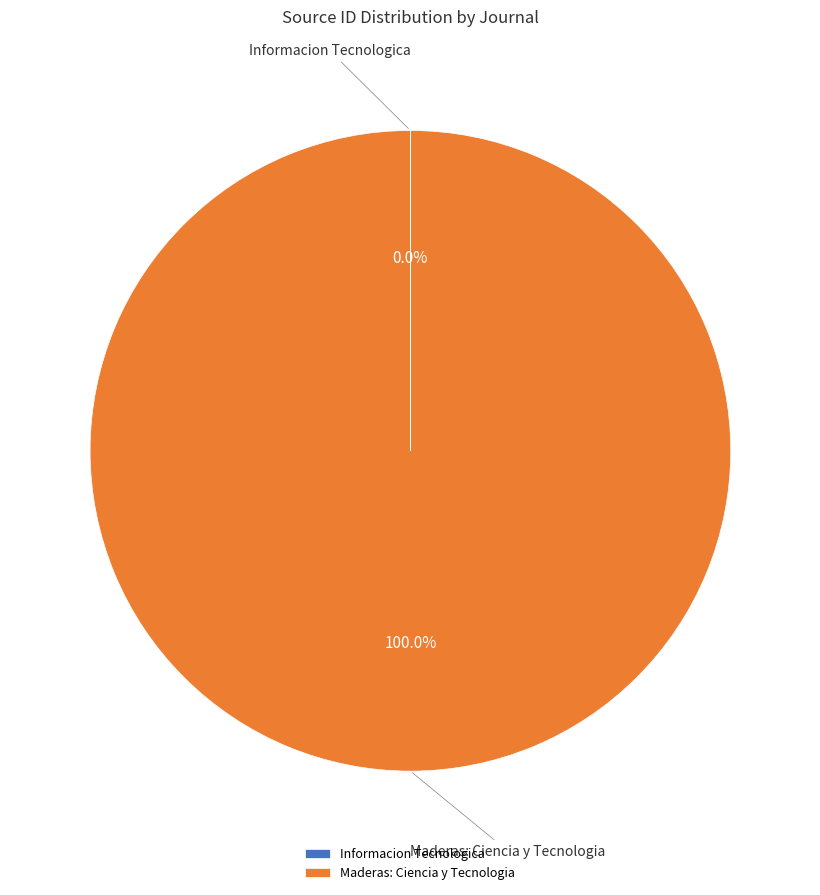

To the nearest percent, what is the difference between the largest and smallest slice percentages?

100%